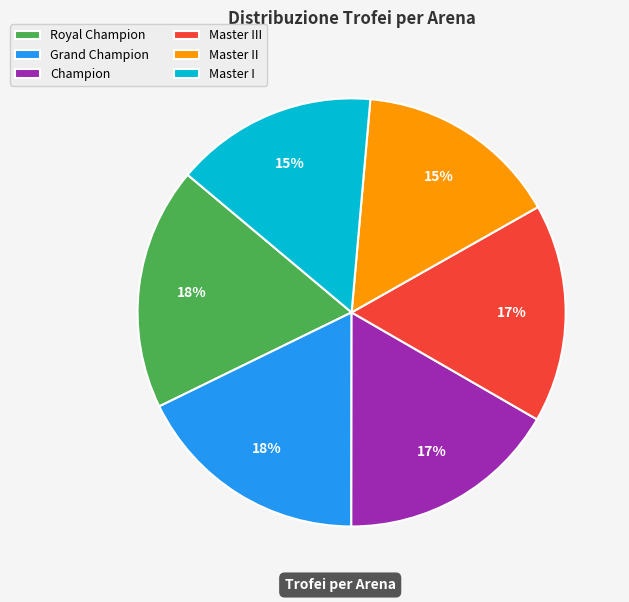

To the nearest percent, what is the average slice percentage?

17%